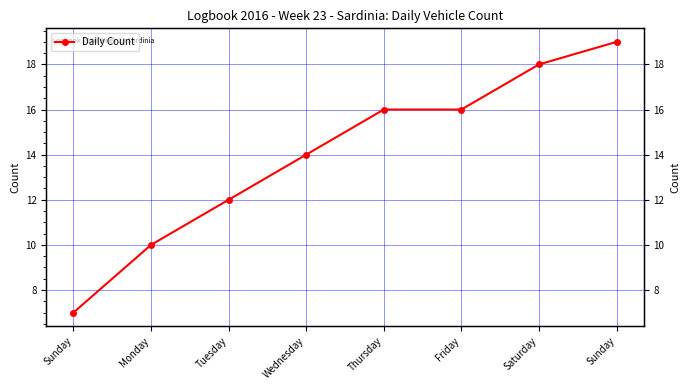

What is the average value?

14